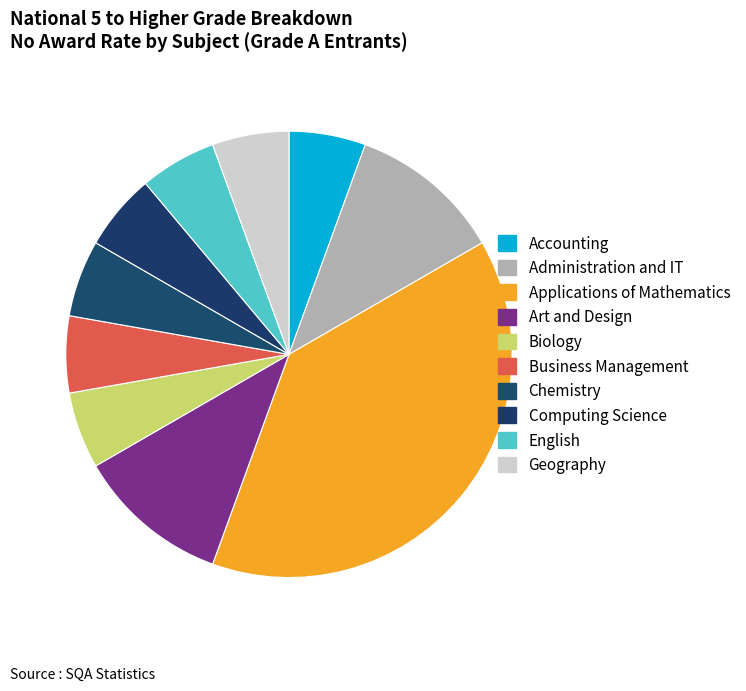

How many segments does this pie chart have?

10